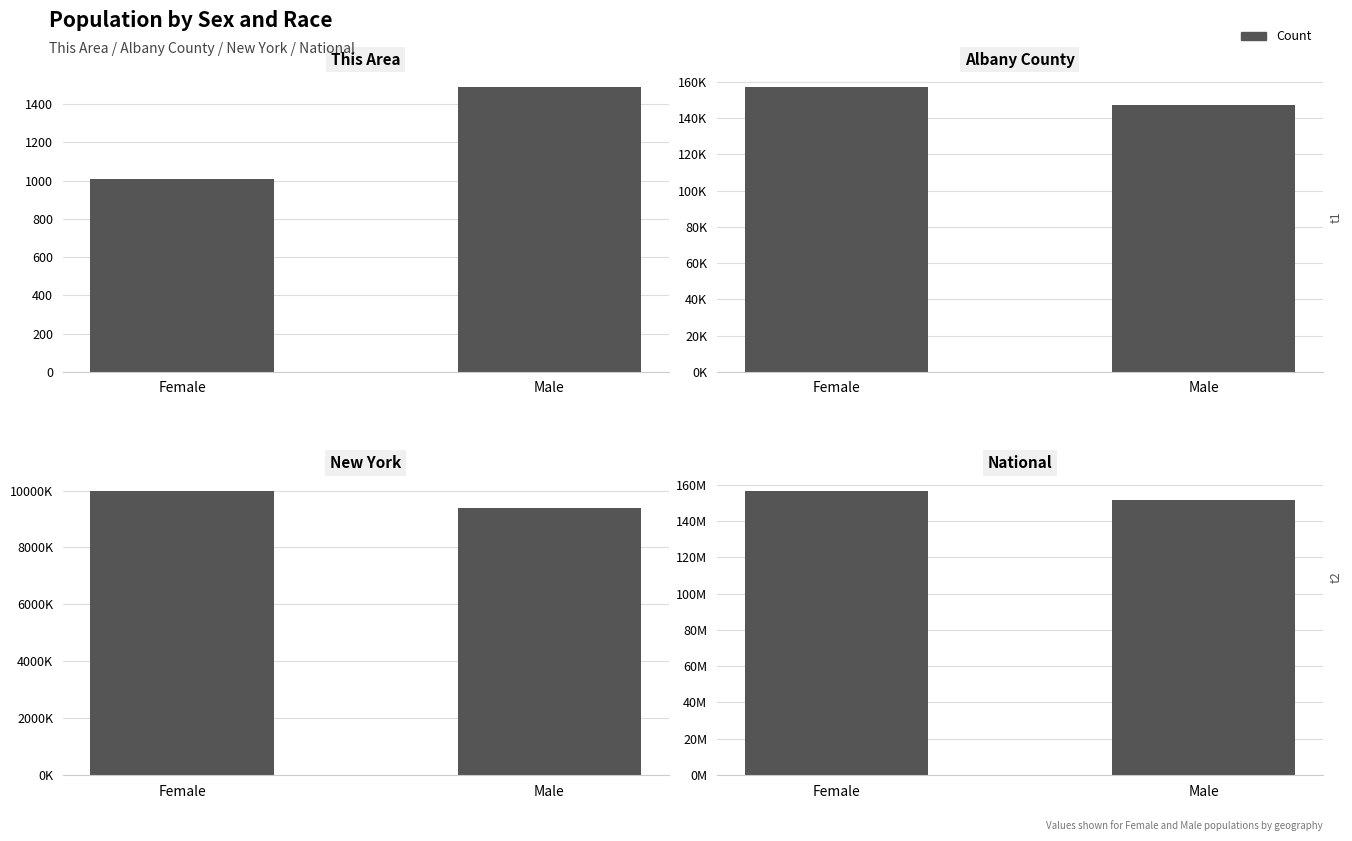

What position from the right is Male?

1